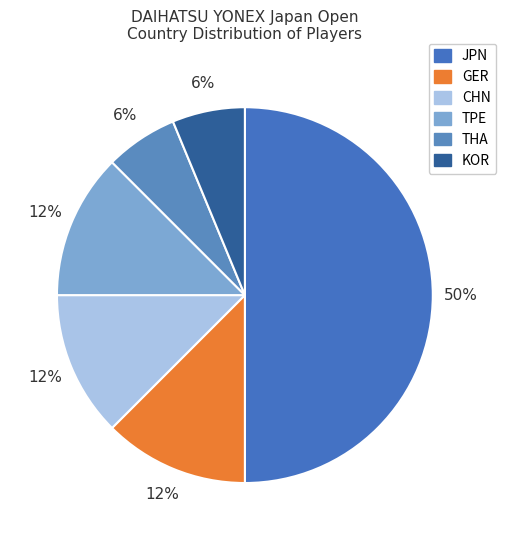

To the nearest percent, what percentage of the pie is KOR?

6%